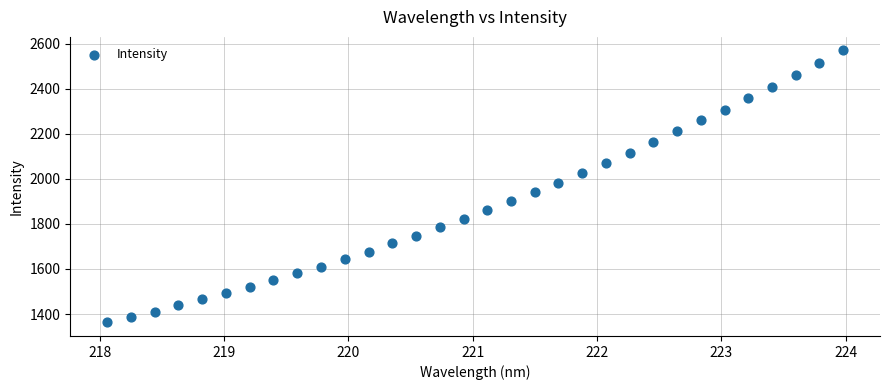

What is the range of X values (max minus min)?

5.9